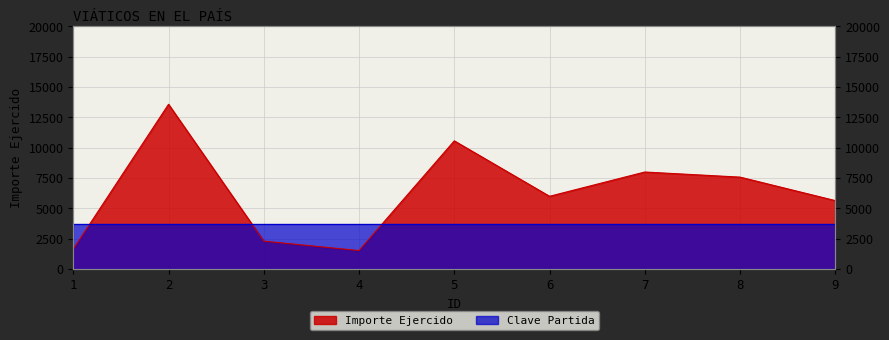

Rank the categories by value from lowest to highest.

4, 1, 3, 9, 6, 8, 7, 5, 2